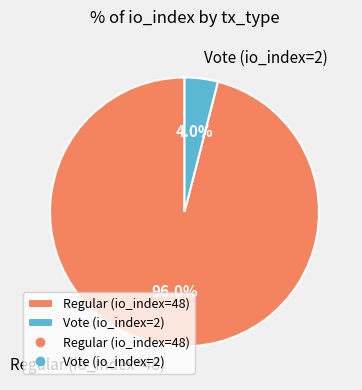

Count the number of slices in the pie.

2